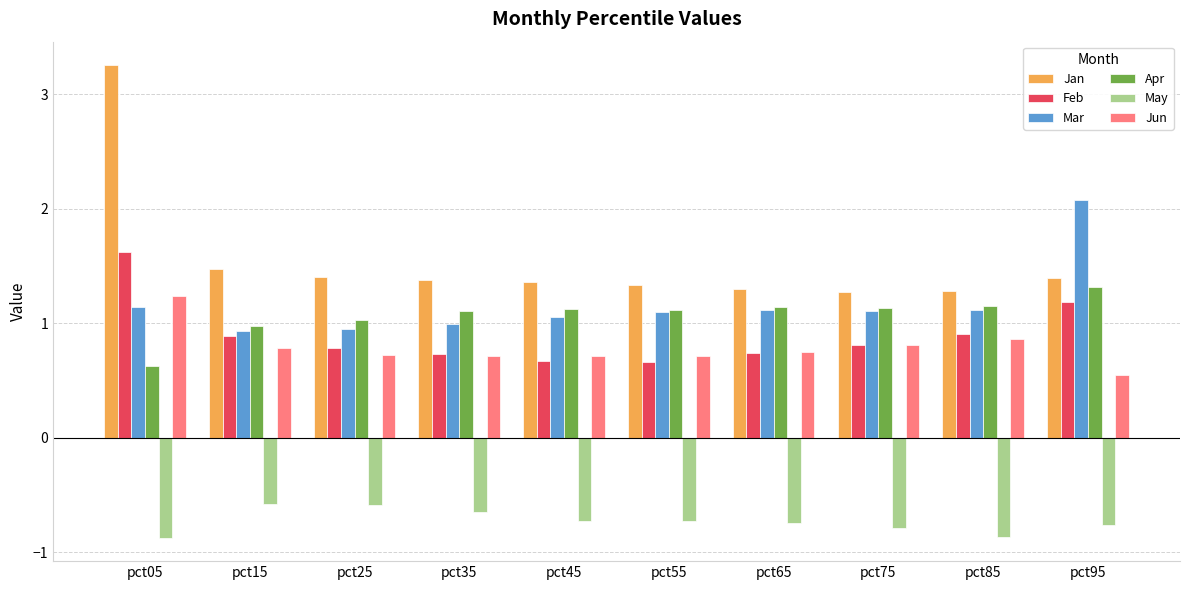

Which category has the highest value in the Jun series?

pct05